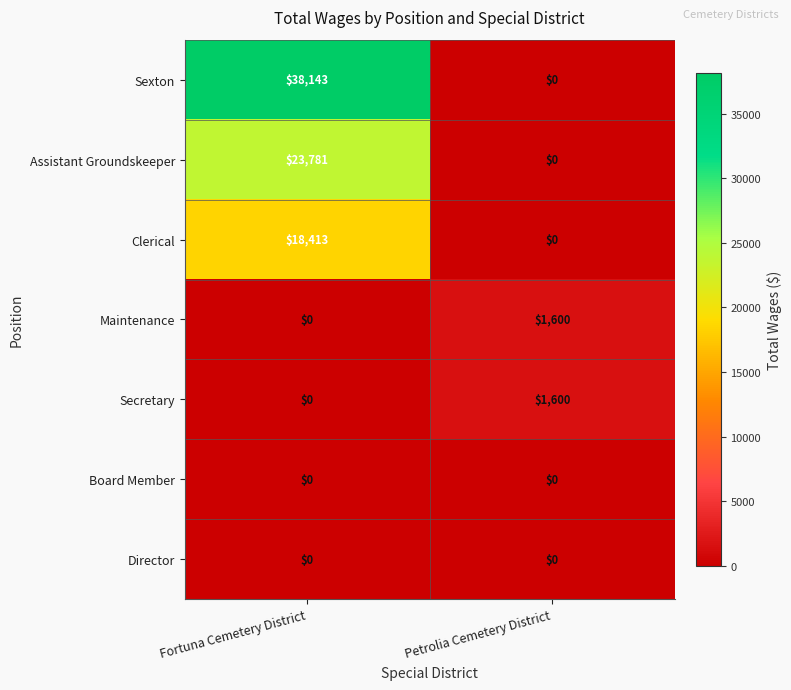

List the labels in order of Secretary value, smallest first.

Fortuna Cemetery District, Petrolia Cemetery District